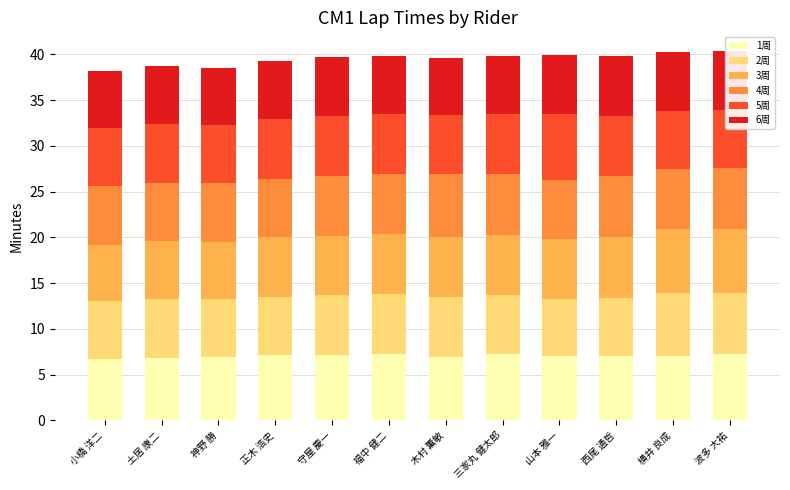

How many data points in 1周 are less than 7?

5